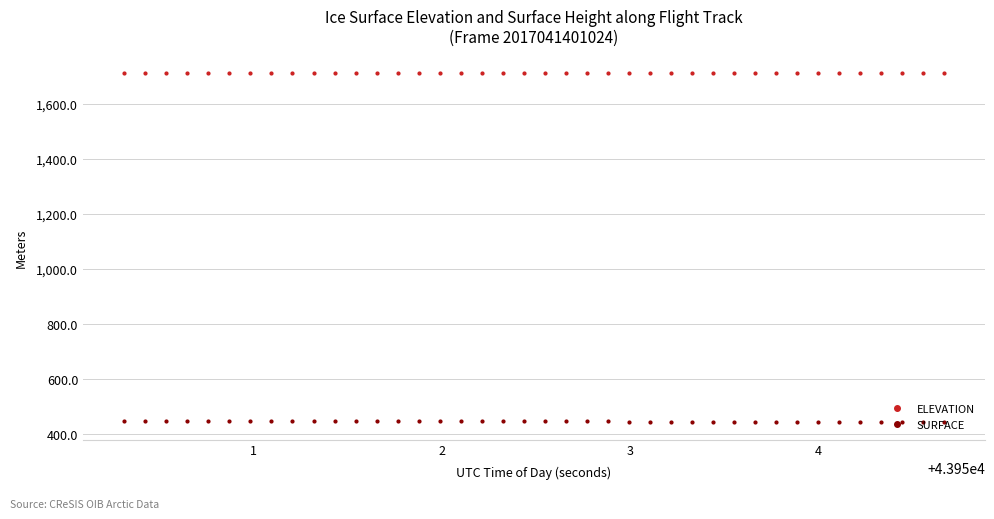

How many data points in SURFACE are above 444?

28